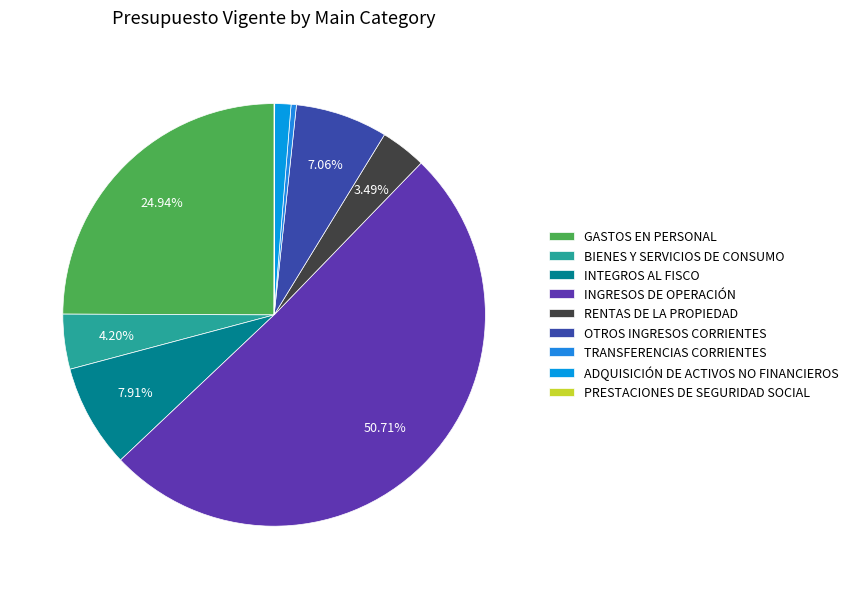

True or false: INGRESOS DE OPERACIÓN accounts for 51% of the total.

True